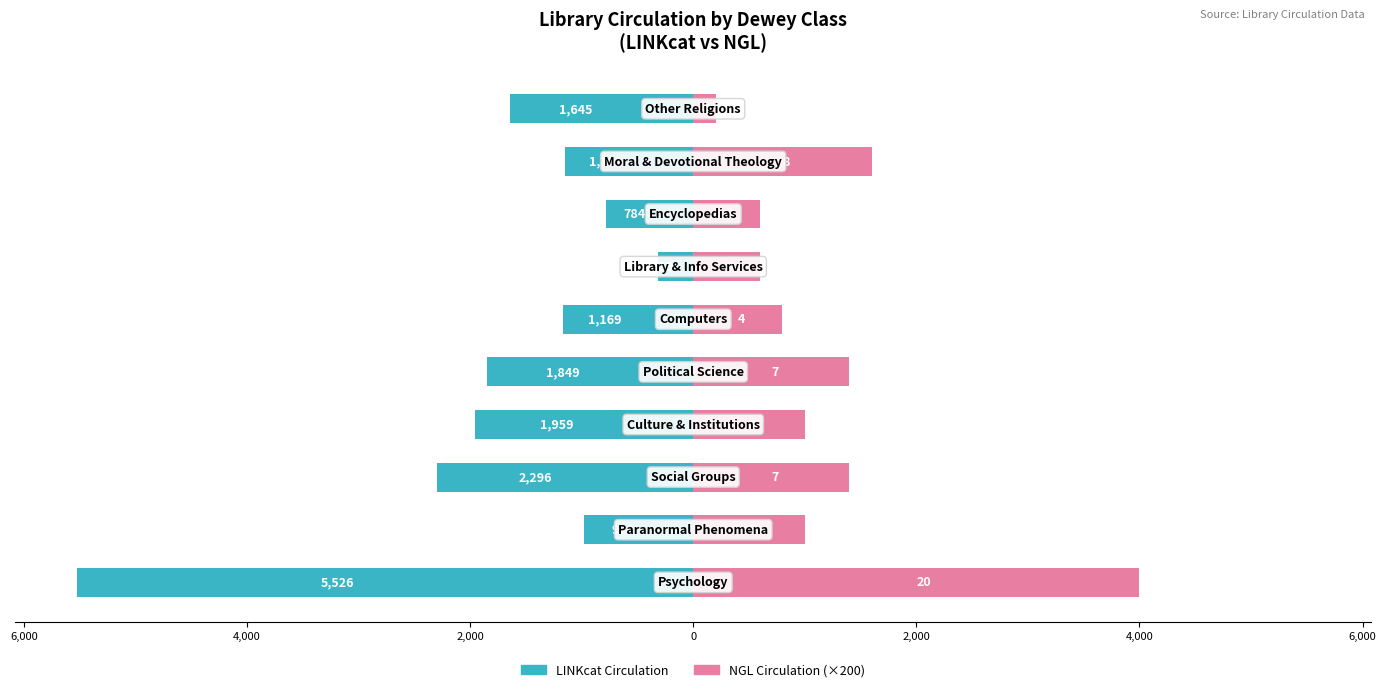

What are all the series names shown in the legend?

LINKcat Circulation, NGL Circulation (×200)